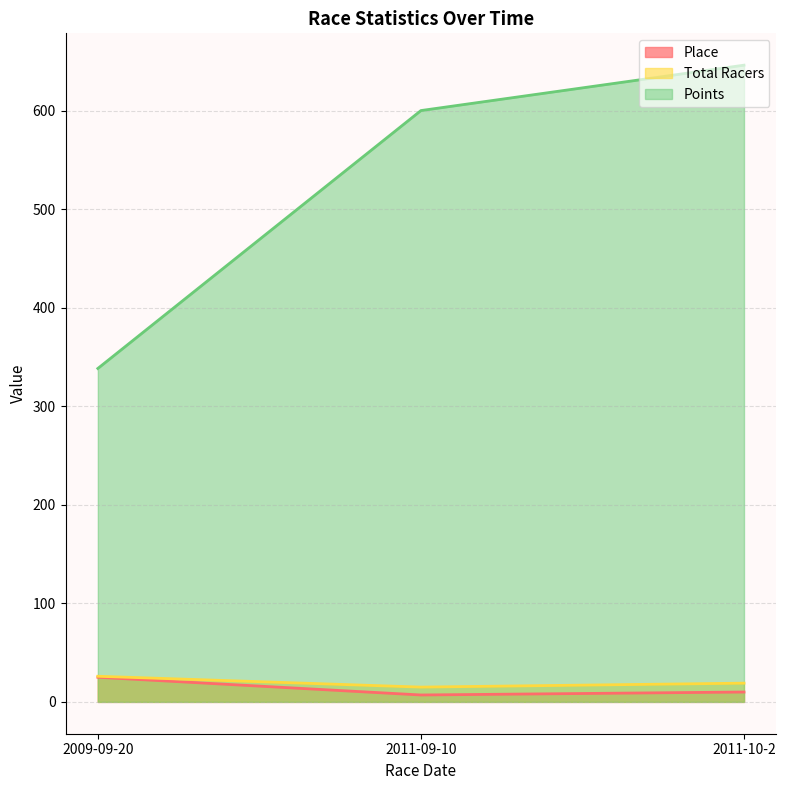

At 2011-09-10, list the series in order from largest to smallest.

Points, Total Racers, Place